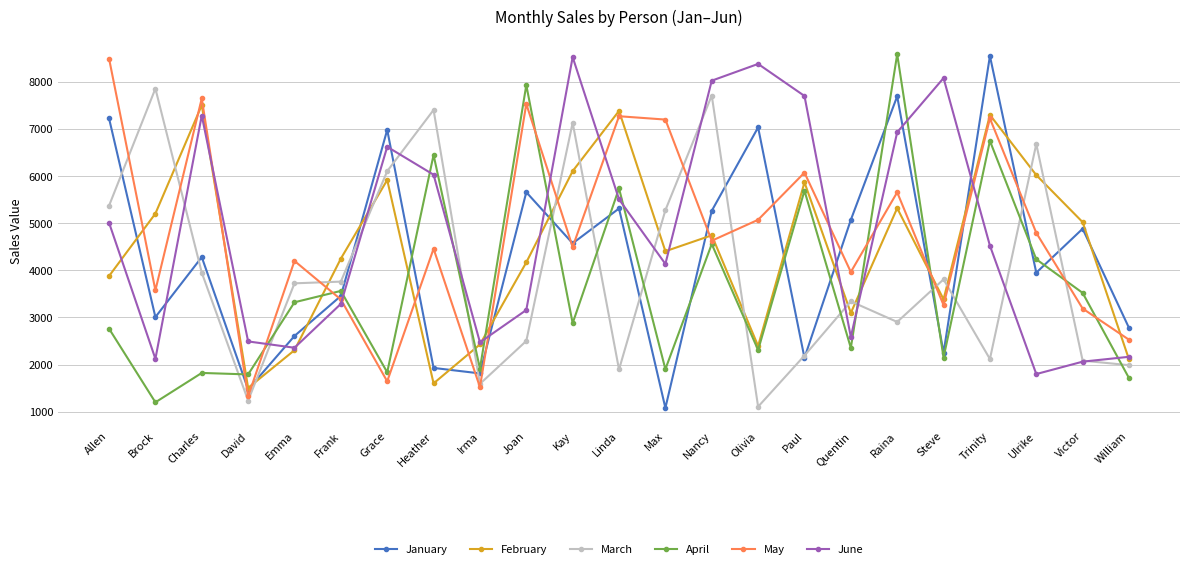

What is the value of the January point at the 11th from the left?

4572